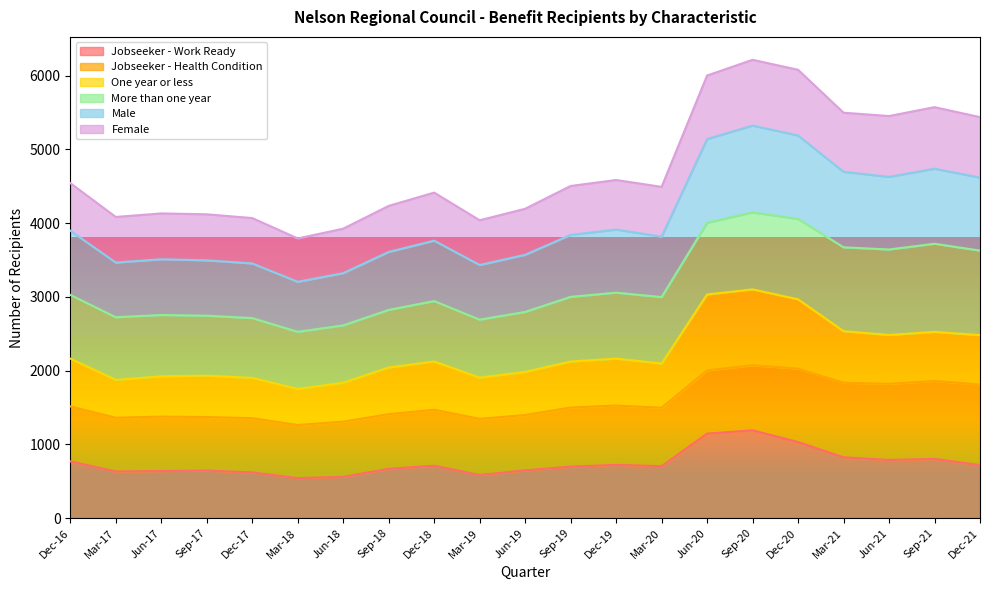

True or false: Male and Jobseeker - Work Ready intersect in this chart.

False